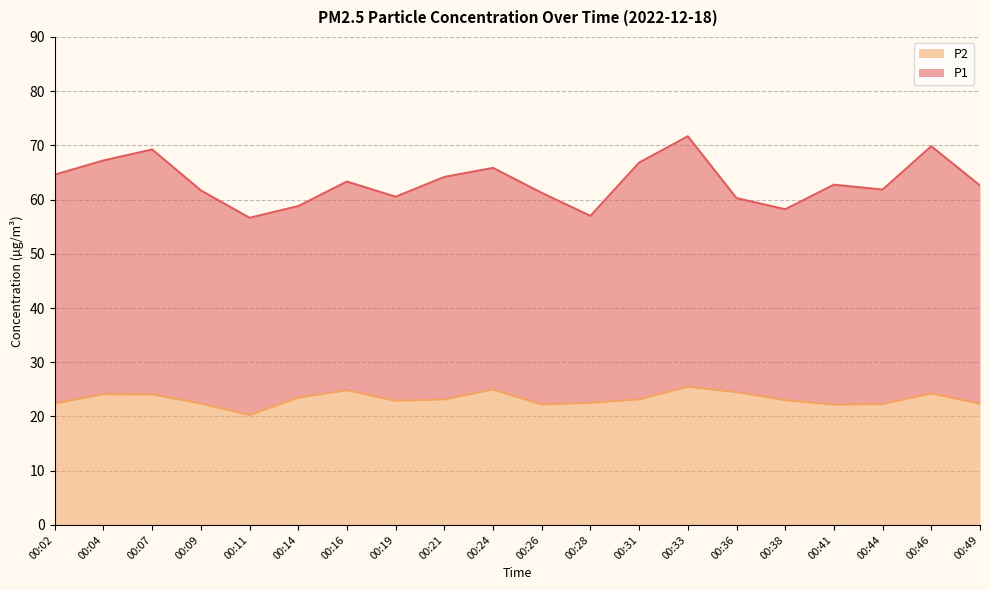

At which category is the sum across all series the highest?

00:33